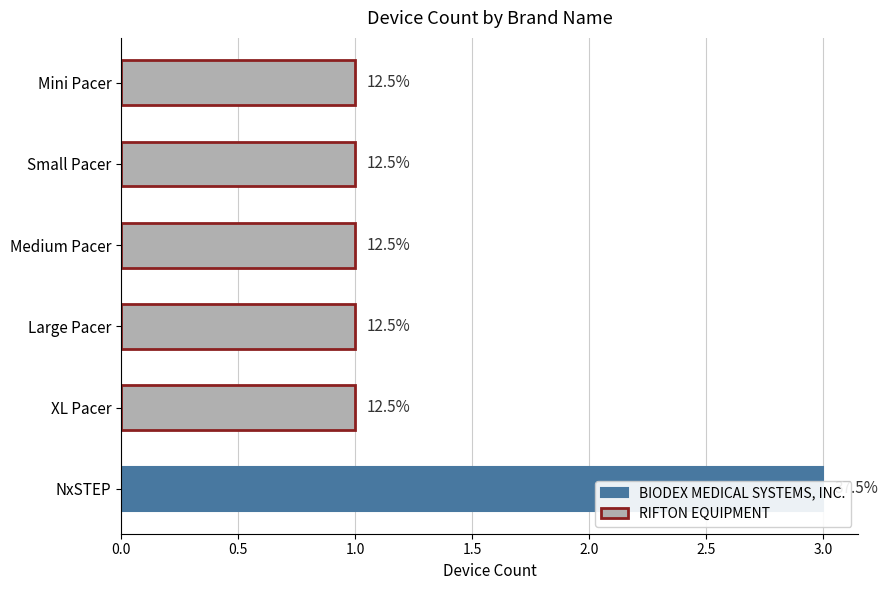

What is the sum of the values at Small Pacer and Medium Pacer?

2